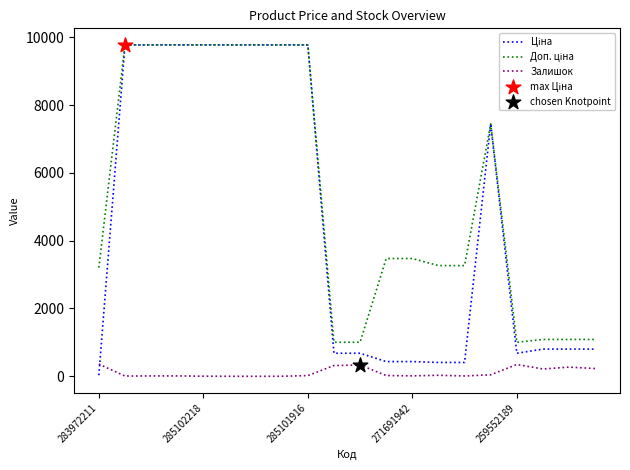

What is the maximum value for Залишок?

360.0